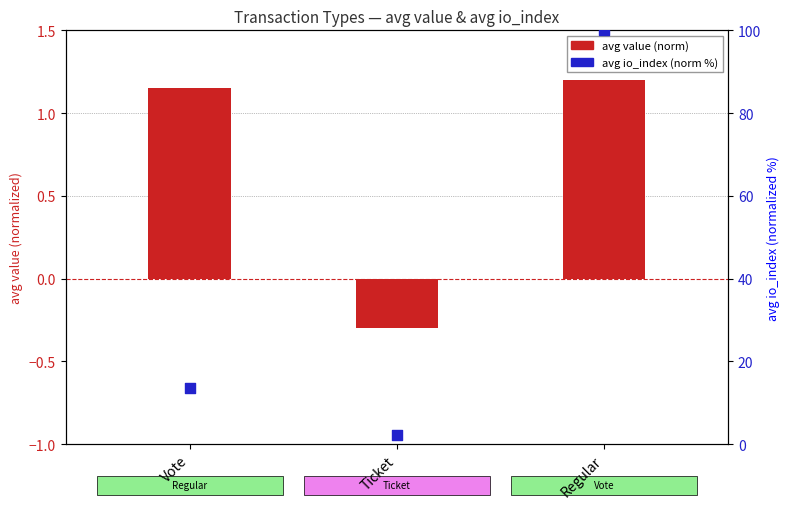

Which series contains the lowest Y value?

avg value (norm)